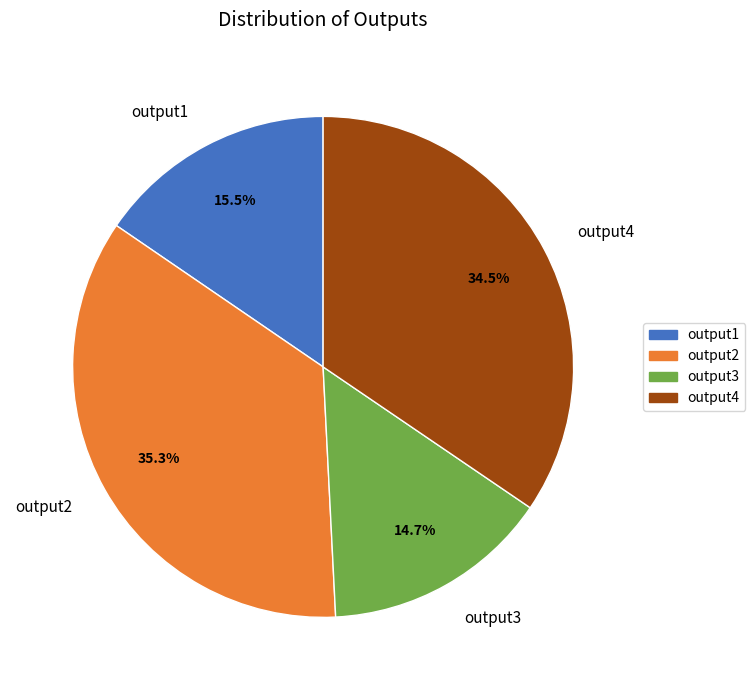

Which slice is the largest?

output2